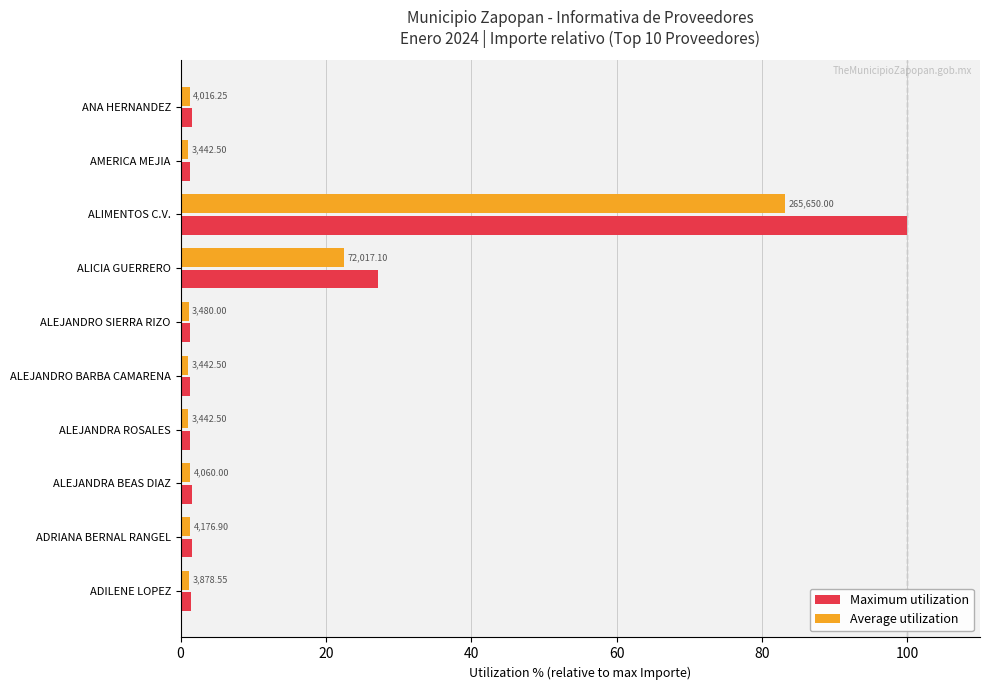

What are all the series names shown in the legend?

Maximum utilization, Average utilization